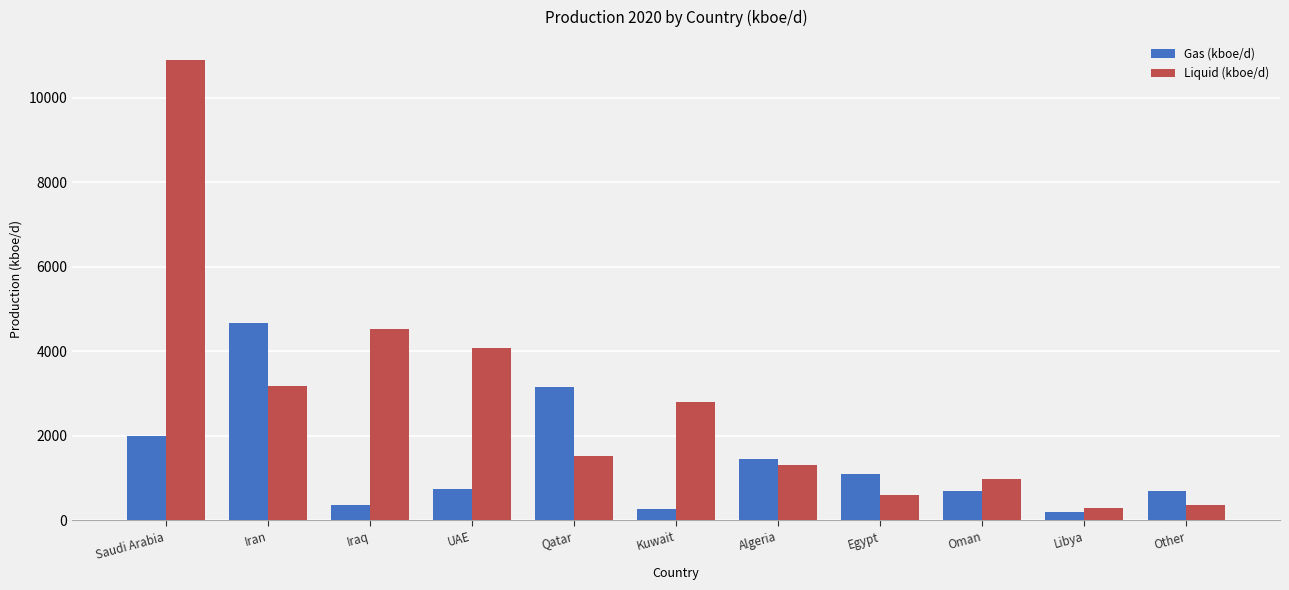

List the series in order of their peak value, lowest first.

Gas (kboe/d), Liquid (kboe/d)